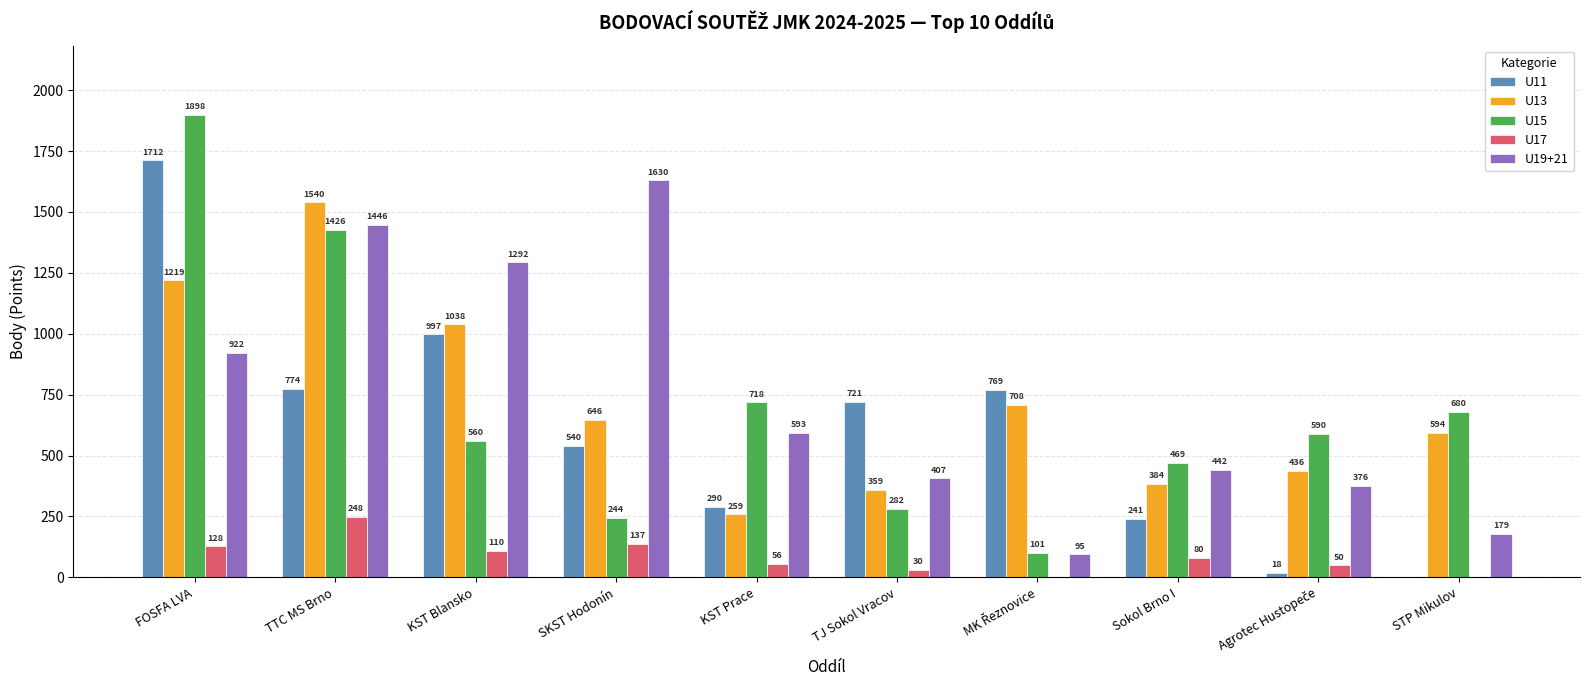

How many data points does each series have?

10